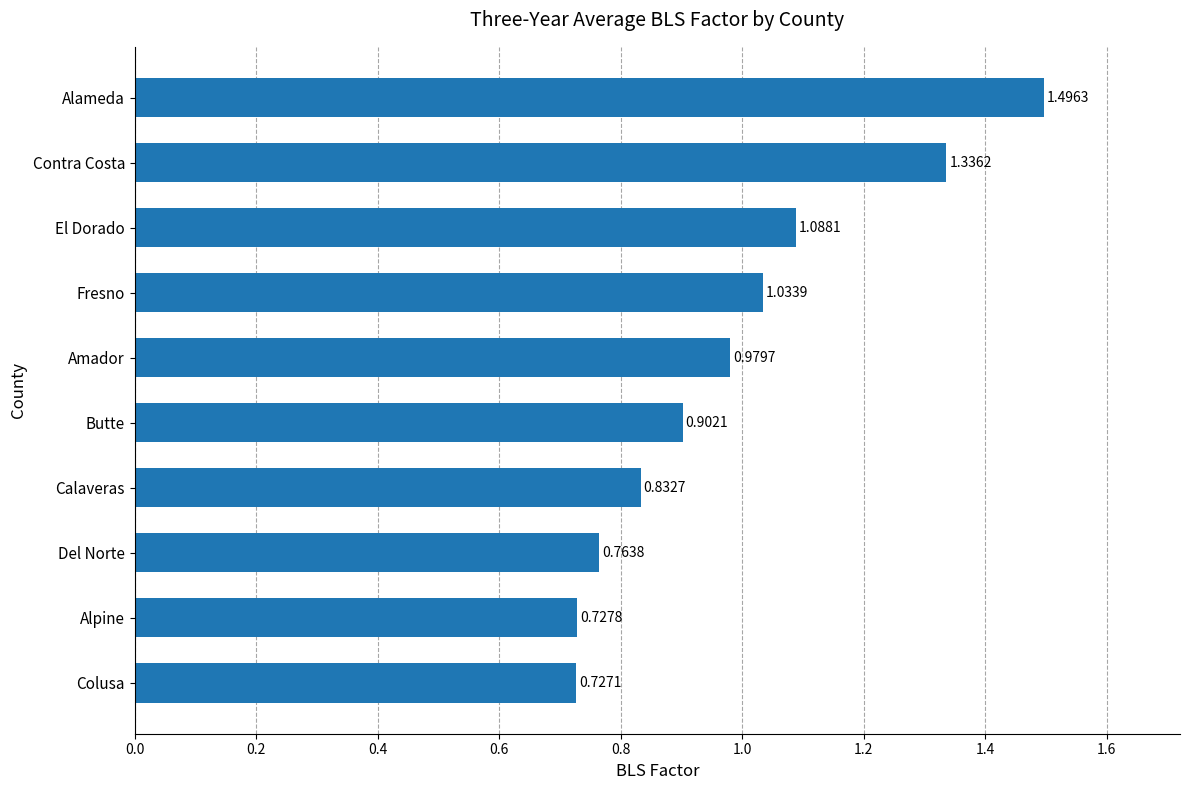

Which has a higher value, Colusa or Amador?

Amador